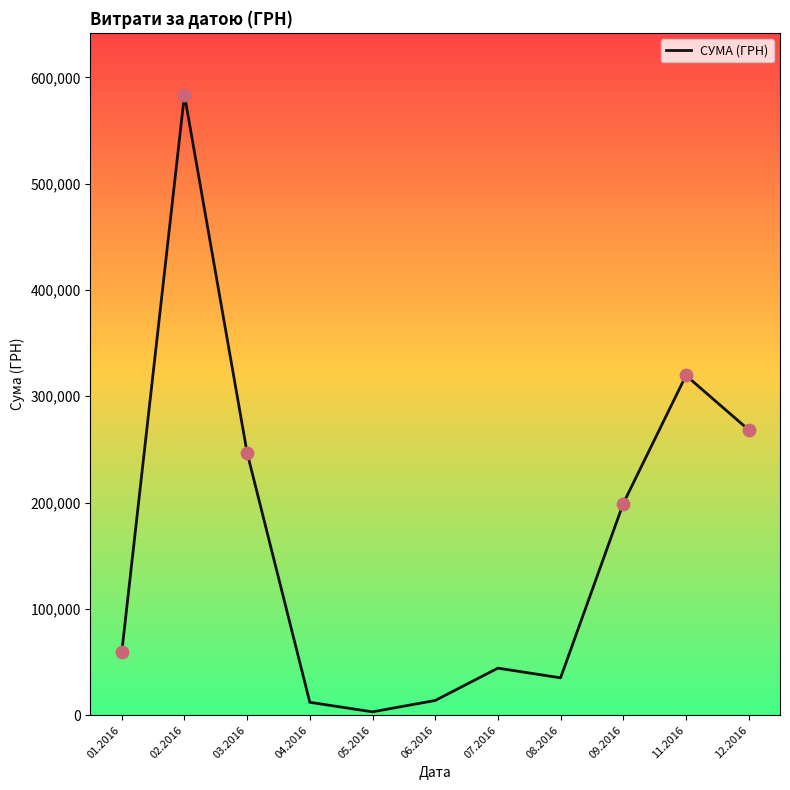

Between 04.2016 and 11.2016, which is larger?

11.2016